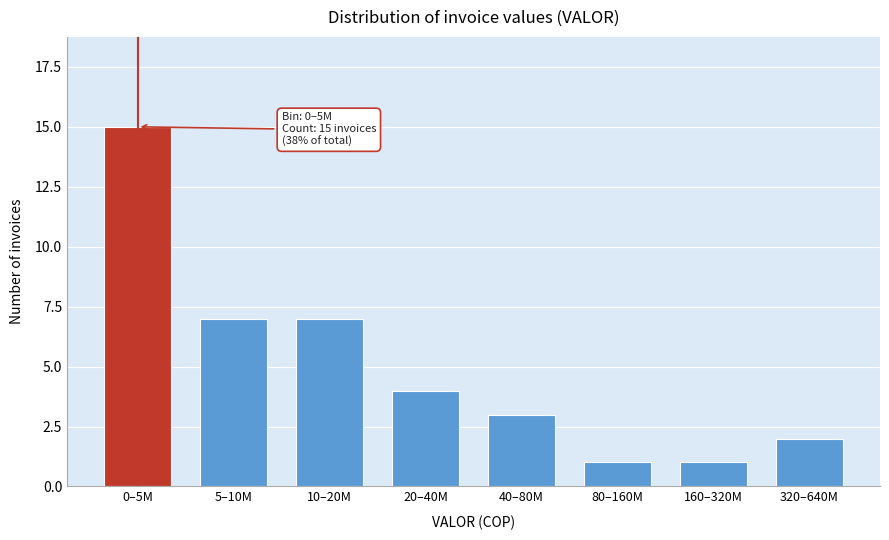

Reading left to right, what are all the values shown in this chart?

15	7	7	4	3	1	1	2